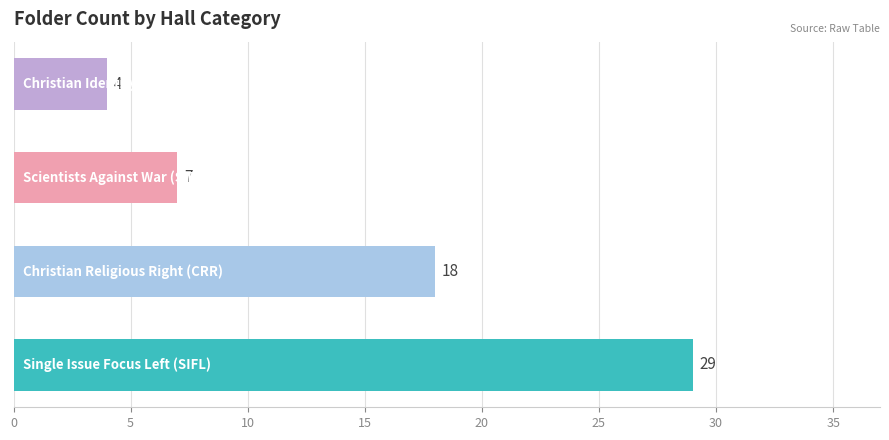

Count the values in the range 7 to 29.

3